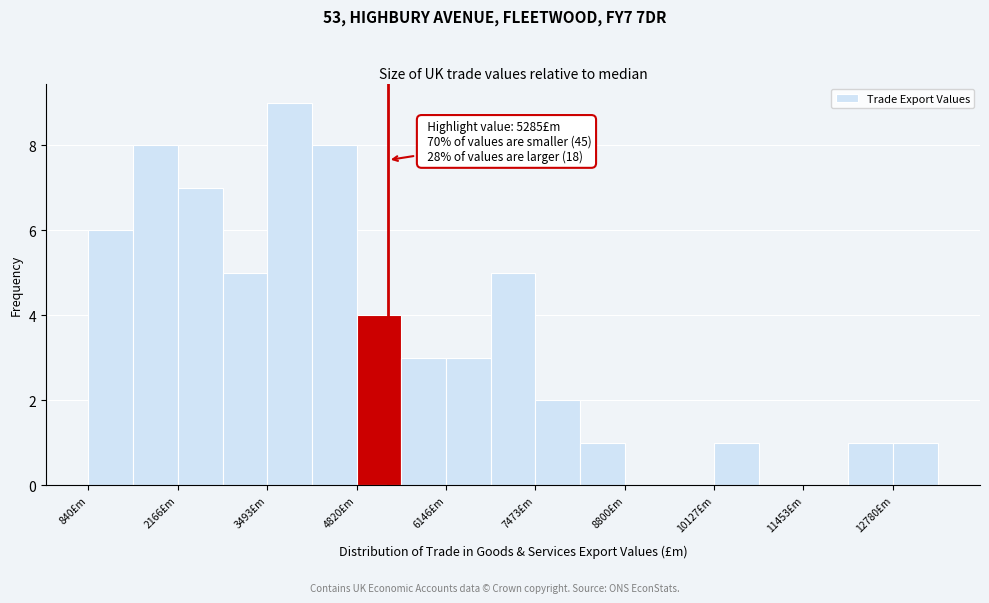

Around what value on the x-axis is the tallest bar? Give the approximate position of its centre, as read against the axis.

3800